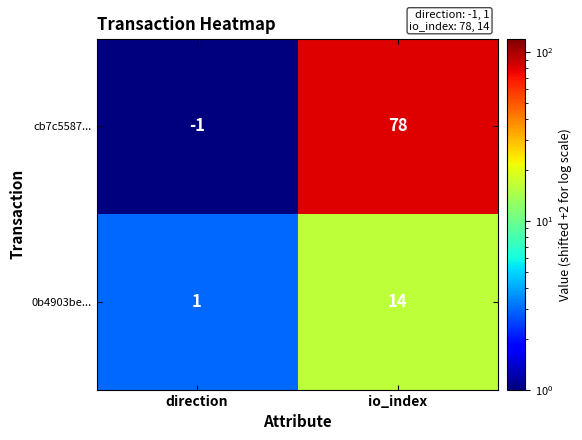

At which label is 0b4903be... closest to 7?

direction